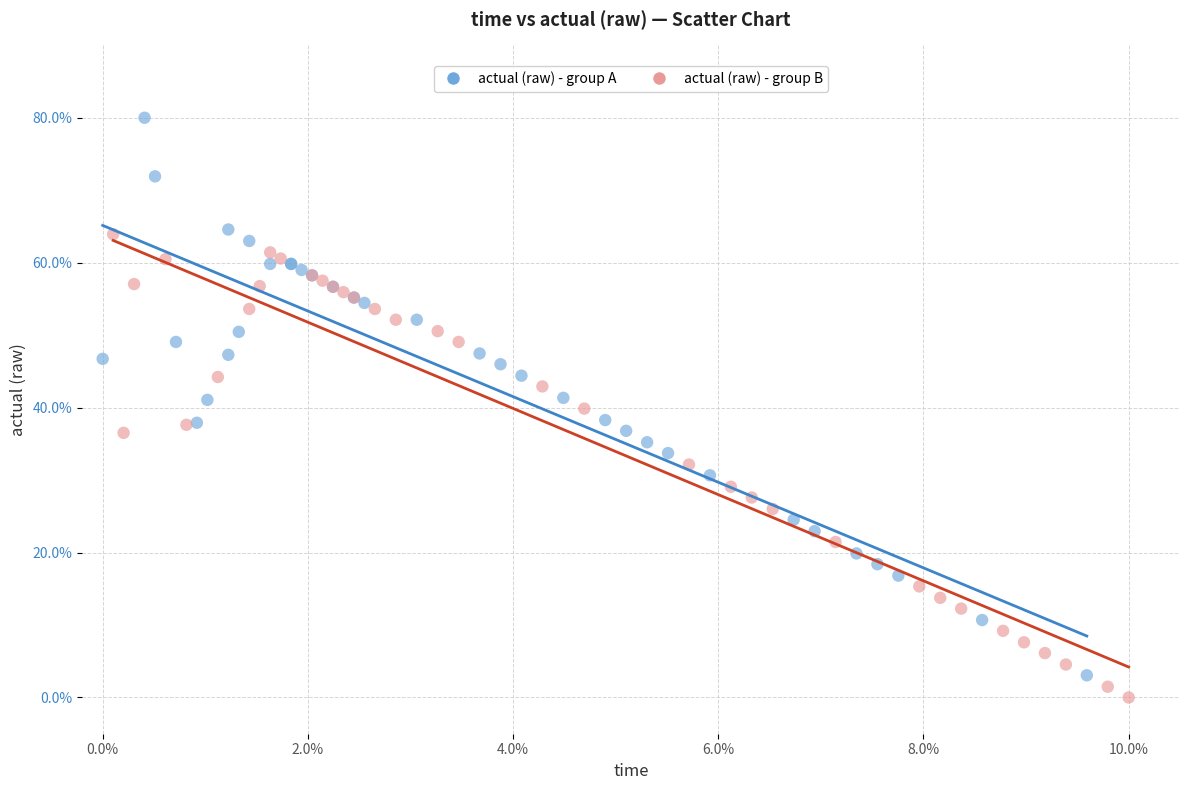

Which series has the widest spread of Y values?

actual (raw) - group A